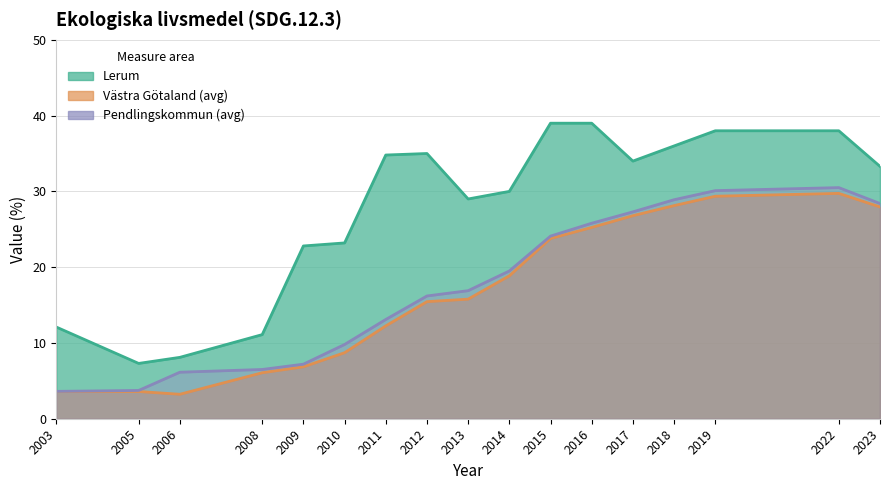

What is the difference between the Pendlingskommun values at 2017 and 2013?

10.4